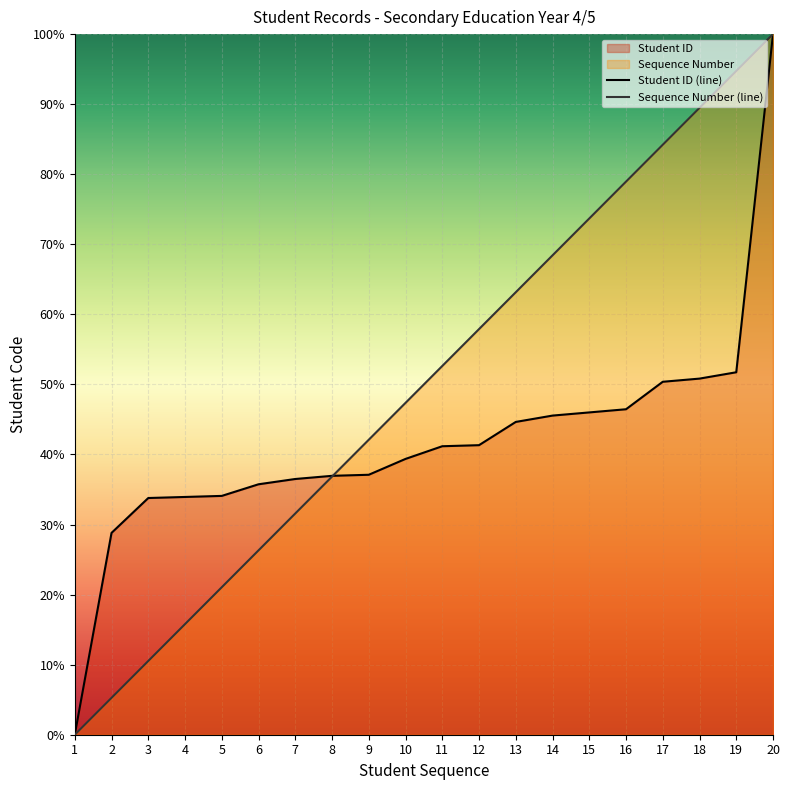

How many data points in Sequence Number (line) are above 52?

10